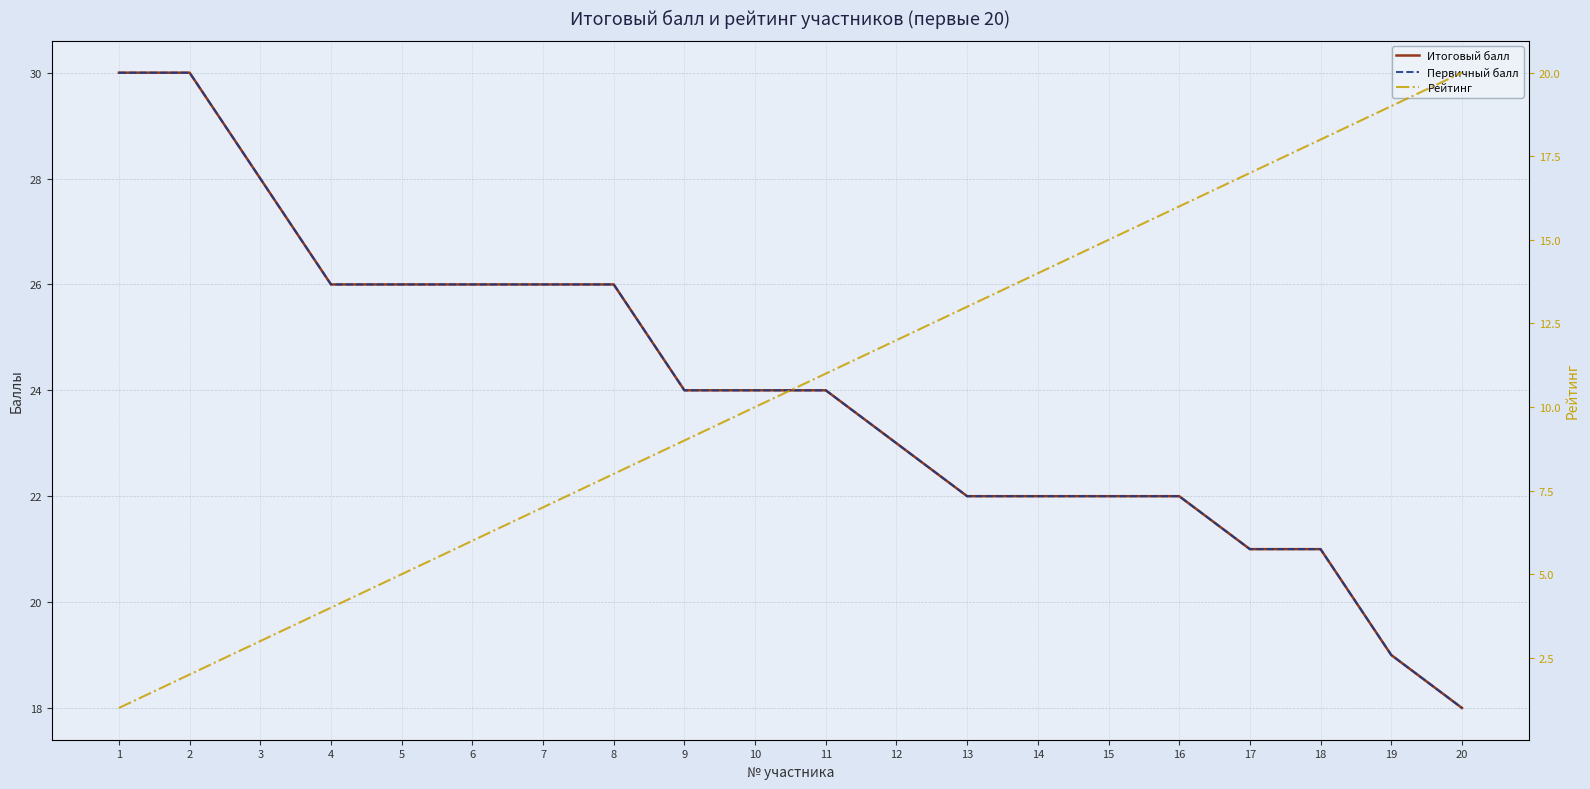

At 1, list the series in order from largest to smallest.

Итоговый балл, Первичный балл, Рейтинг